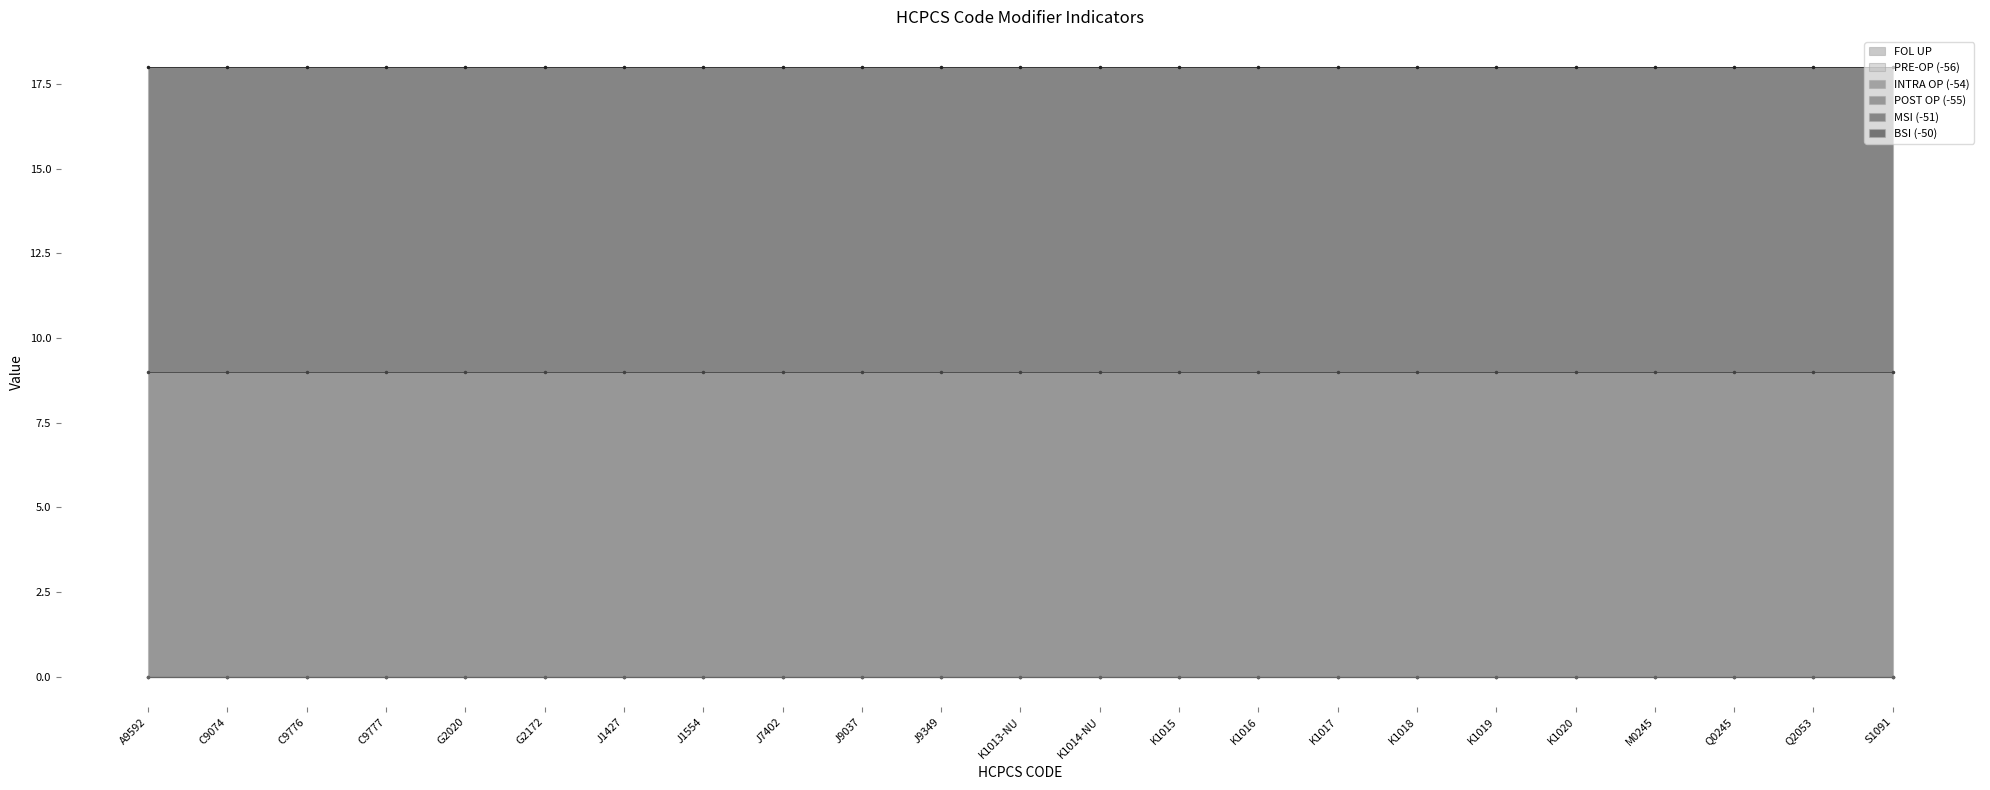

Rank the series at J1427 from highest to lowest value.

MSI (-51), BSI (-50), FOL UP, PRE-OP (-56), INTRA OP (-54), POST OP (-55)